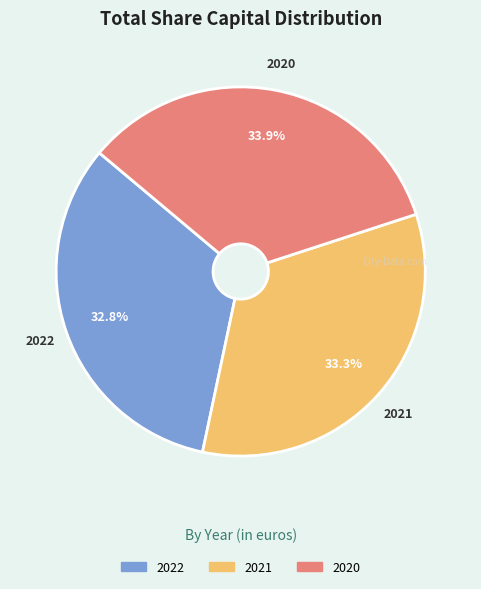

Which slice is the smallest?

2022